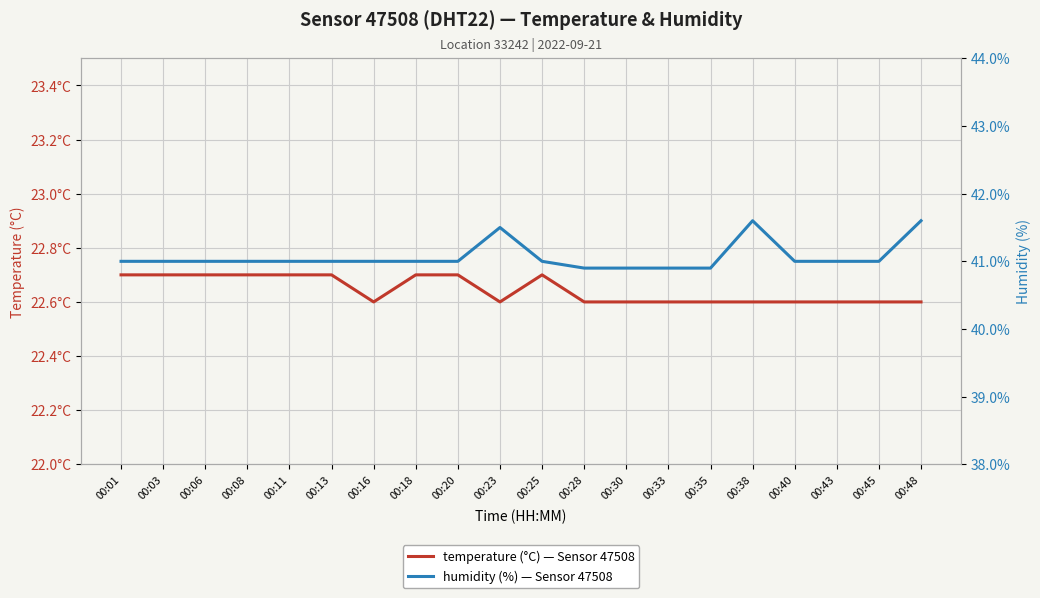

Rank the categories by humidity value from highest to lowest.

00:38, 00:48, 00:23, 00:01, 00:03, 00:06, 00:08, 00:11, 00:13, 00:16, 00:18, 00:20, 00:25, 00:40, 00:43, 00:45, 00:28, 00:30, 00:33, 00:35